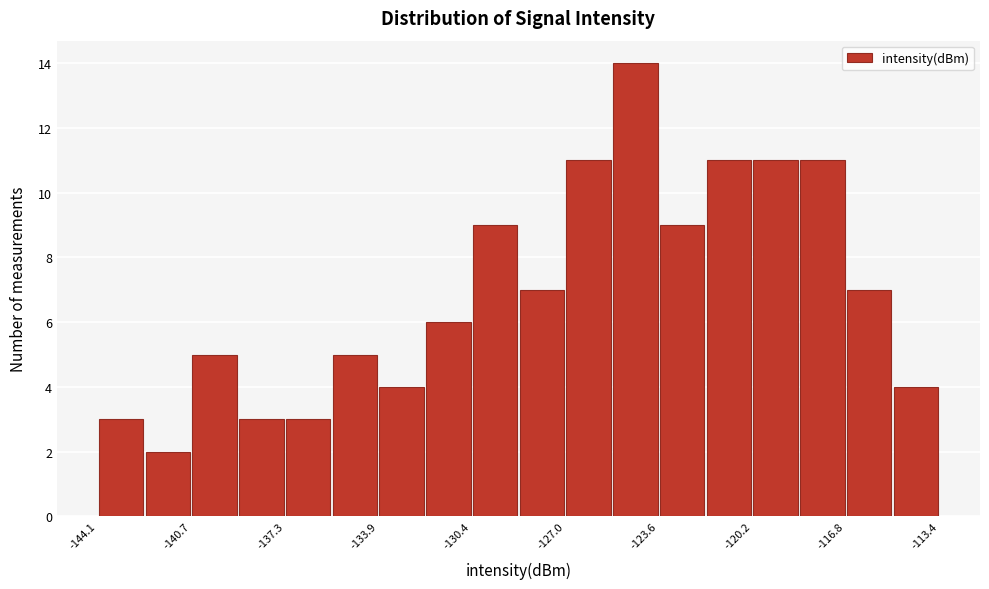

Around what value on the x-axis is the tallest bar? Give the approximate position of its centre, as read against the axis.

-124.5